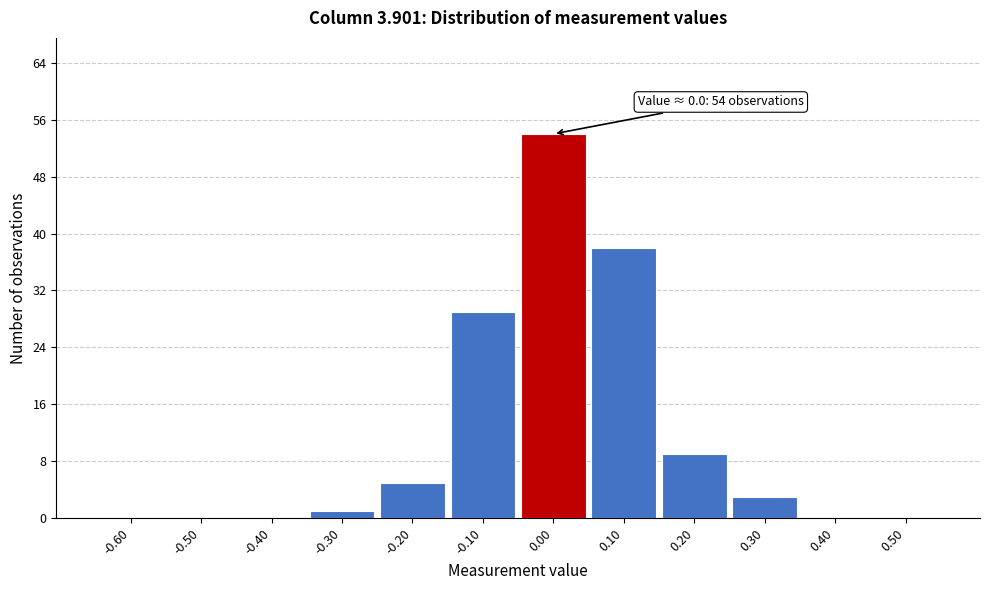

Over which range of the x-axis is the bar tallest?

-0.05 to 0.05